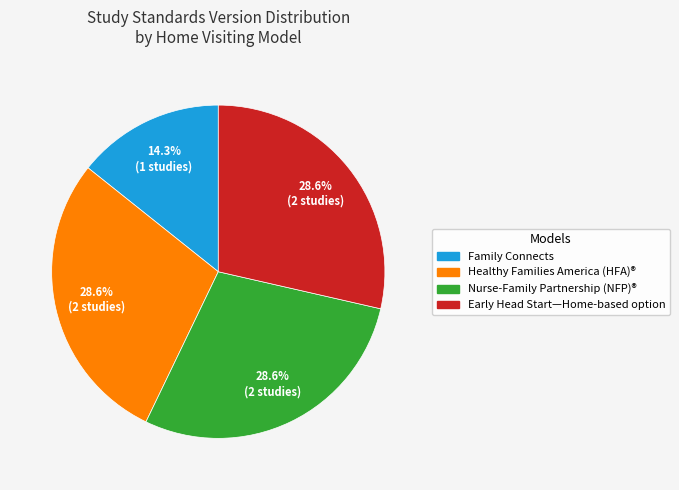

Which slice is the smallest?

Family Connects